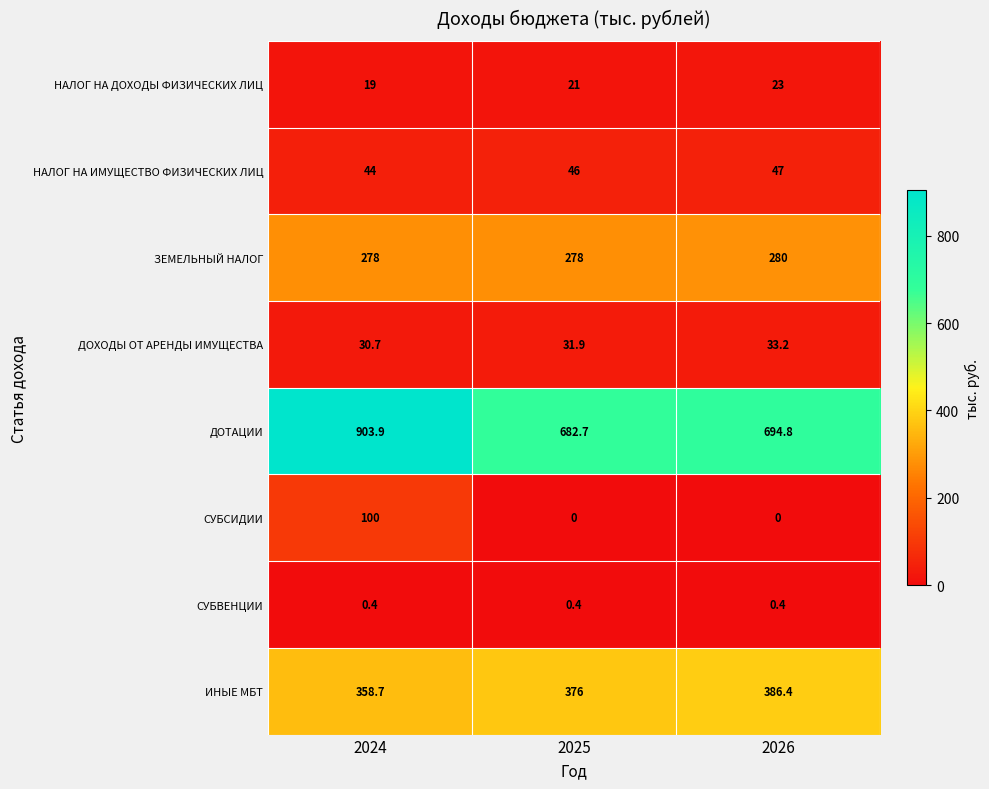

At which label is НАЛОГ НА ИМУЩЕСТВО ФИЗИЧЕСКИХ ЛИЦ closest to 45?

2024